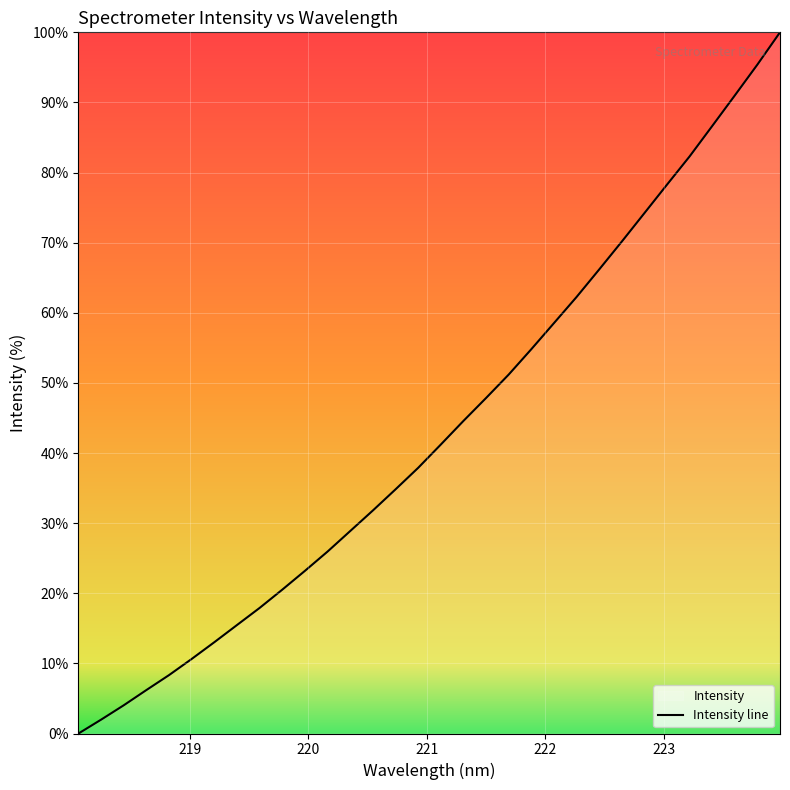

What is the maximum value shown in the chart?

100.0